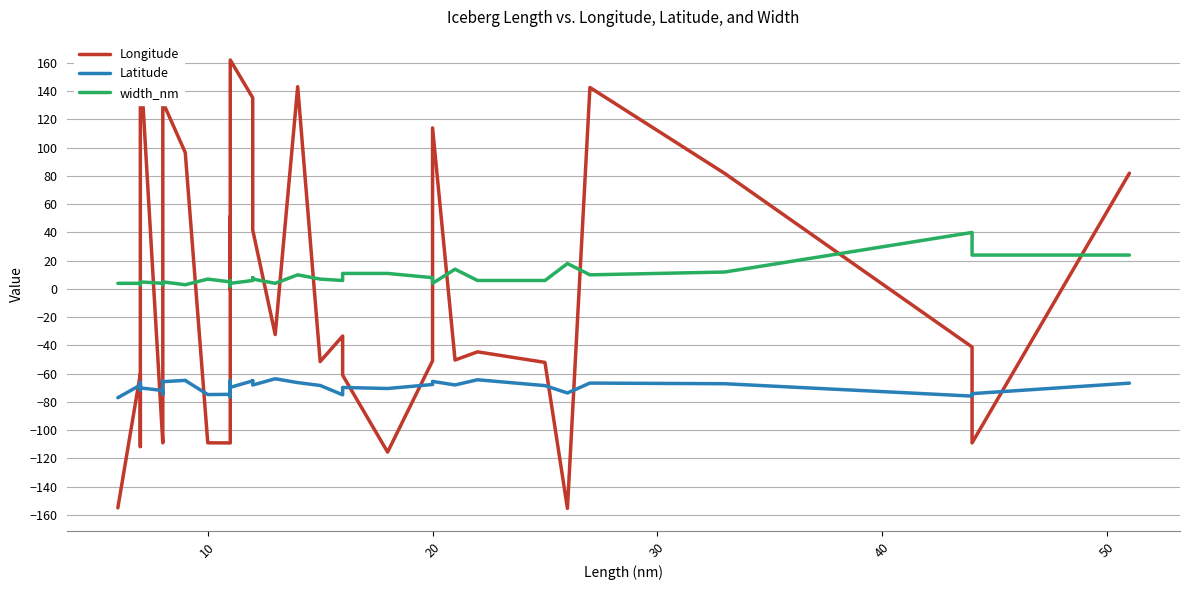

Which series has the largest total across all categories?

width_nm